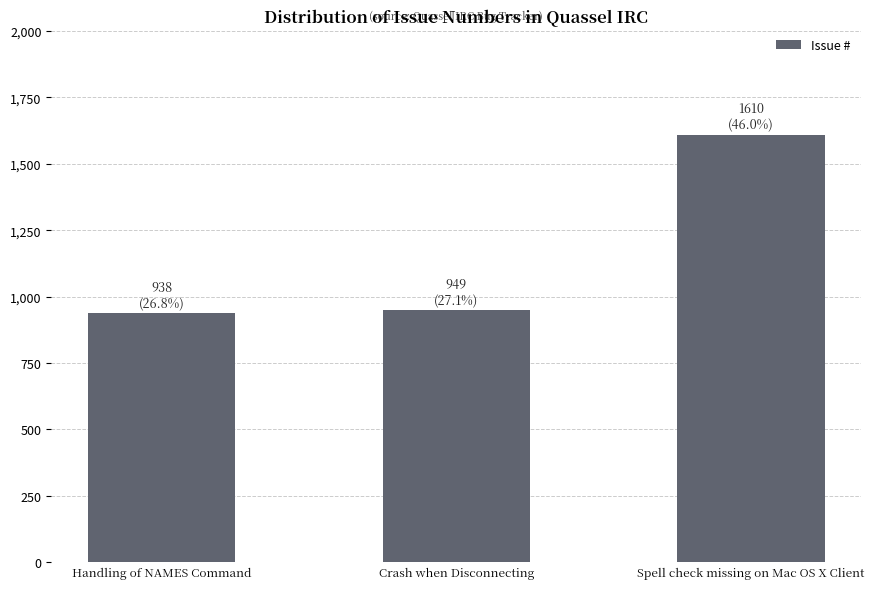

Is it true that the value at Crash when Disconnecting is 949?

True